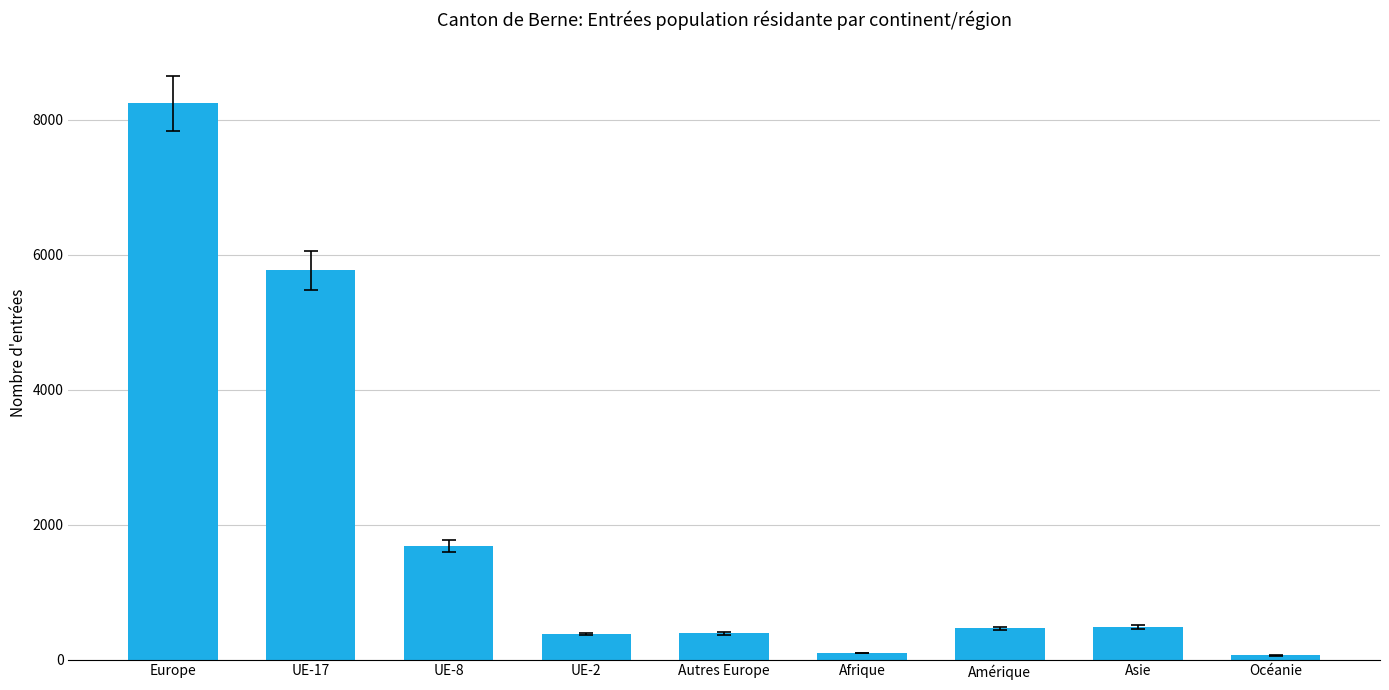

What position from the right is Afrique?

4